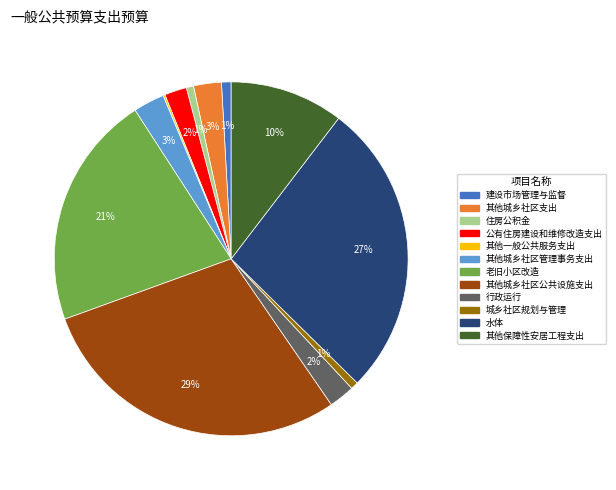

Is there a majority slice in this chart?

No